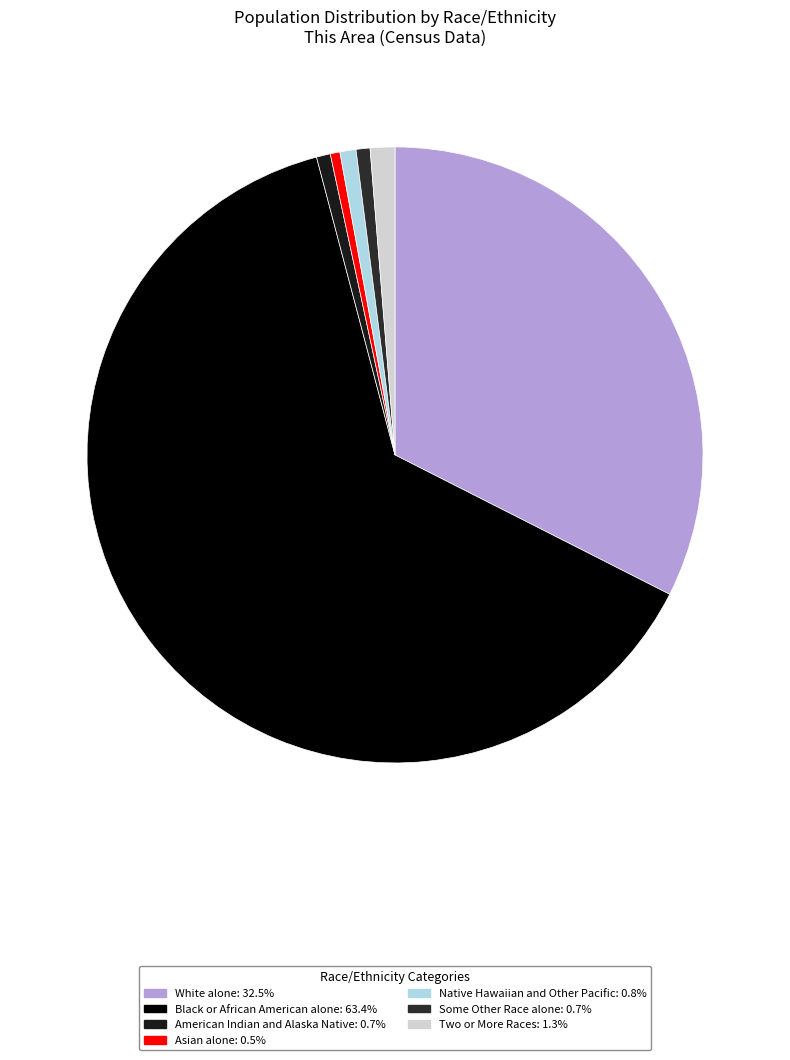

Does any single category account for the majority?

Yes